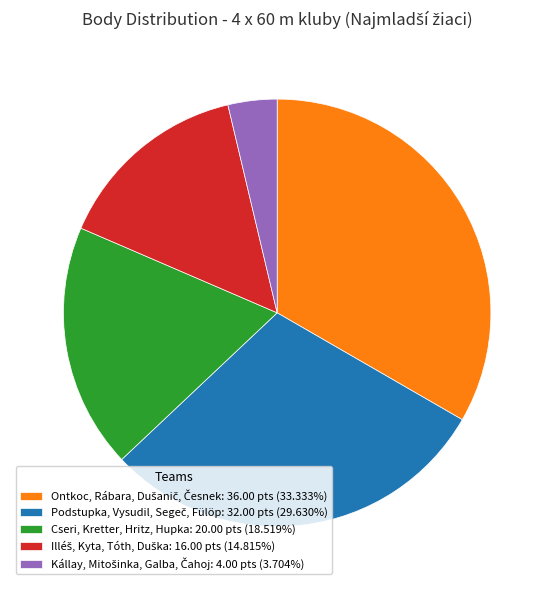

Is there a majority slice in this chart?

No